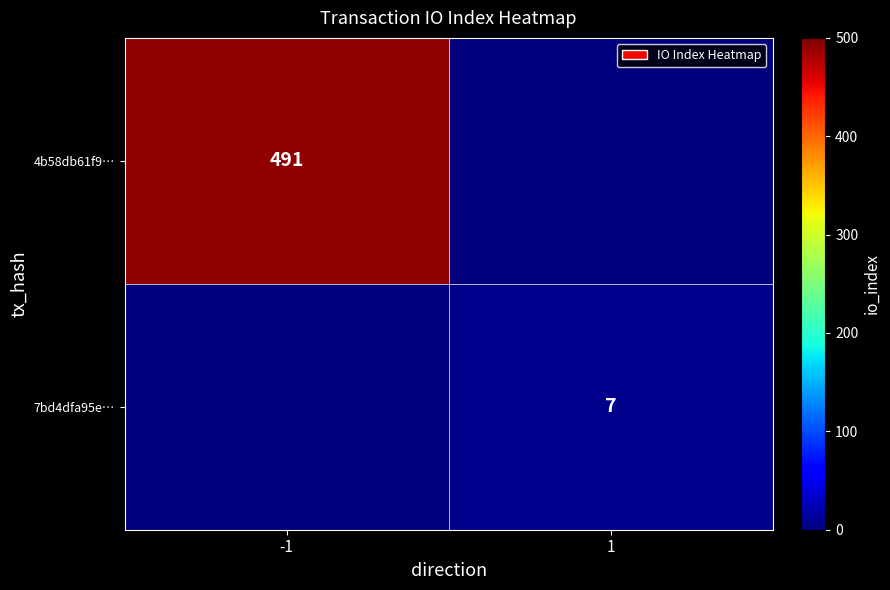

Count the number of categories in the chart.

2